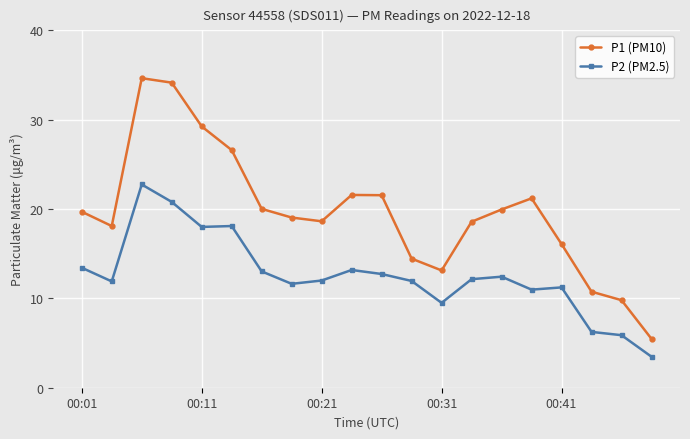

Count the number of data series in this chart.

2